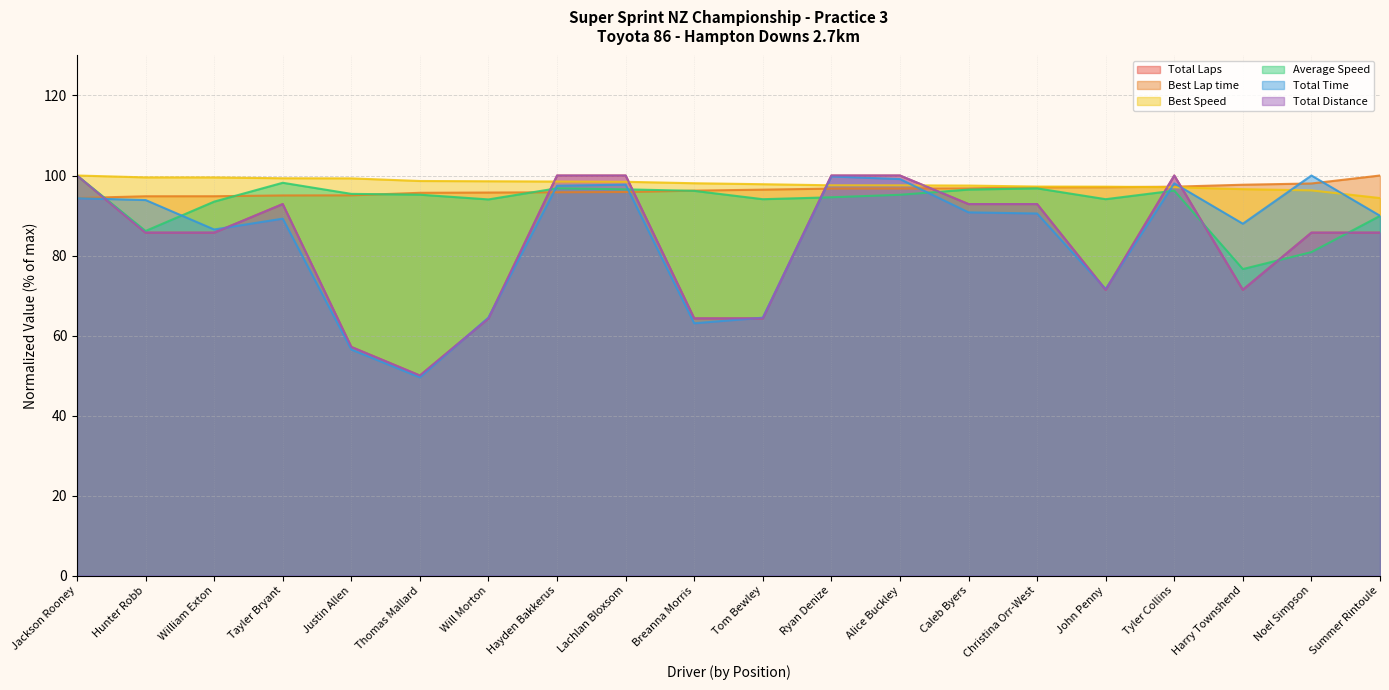

True or false: Total Distance has more than 2 interior local peaks.

False